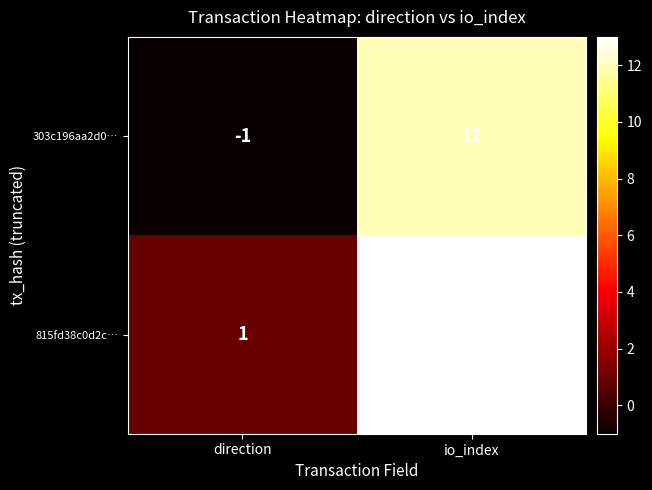

What value does the 303c196aa2d0… series have at io_index?

12